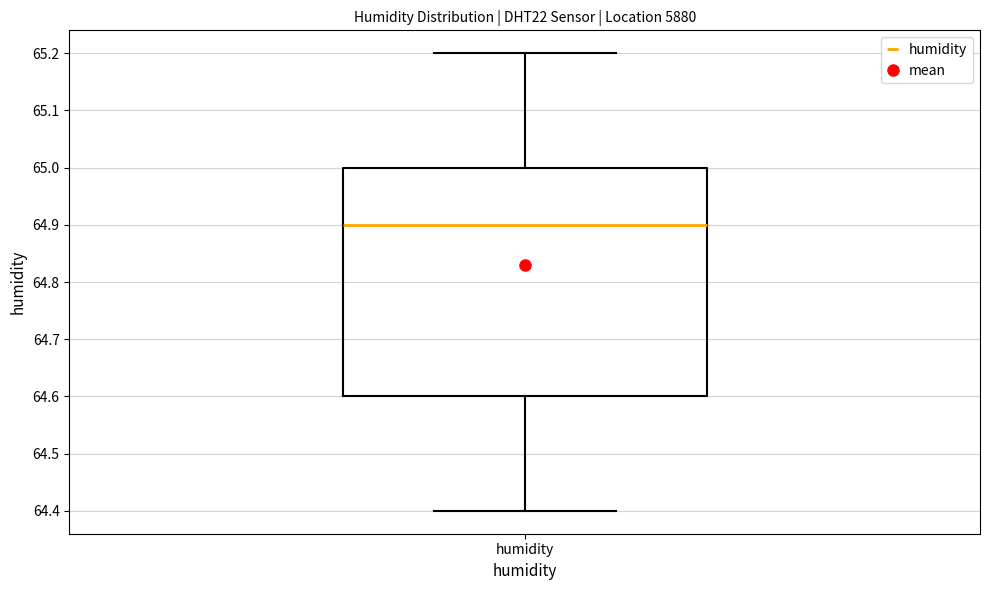

Transcribe this box plot: give where the median line is, the range the box spans, and where the two whiskers end, as read against the y-axis. The values are not printed on the chart, so give them approximately, as read against the axis.

median 64.9, box 64.6 to 65.0, whiskers 64.4 to 65.2